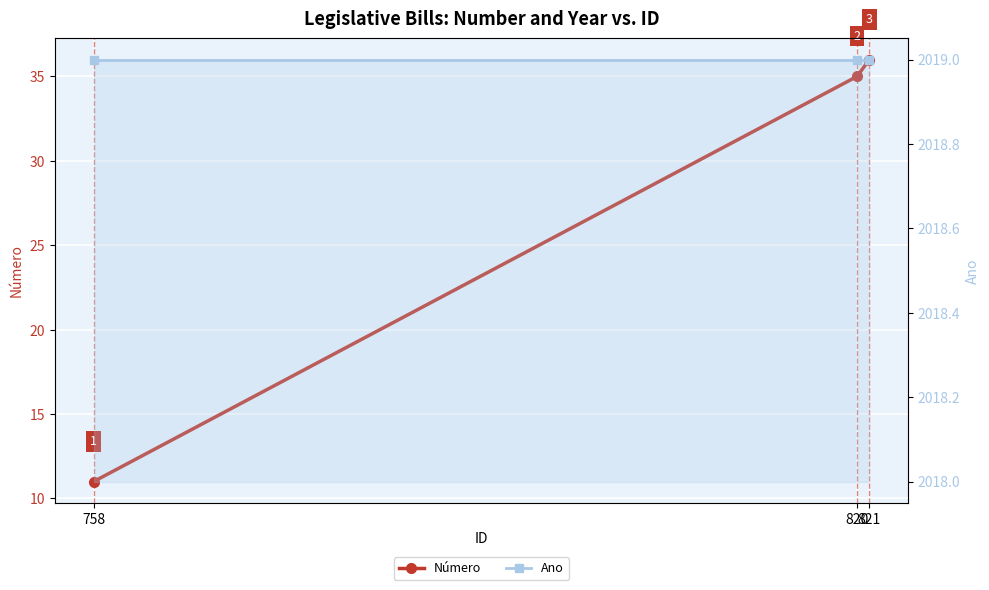

At 820, list the series in order from smallest to largest.

Número, Ano